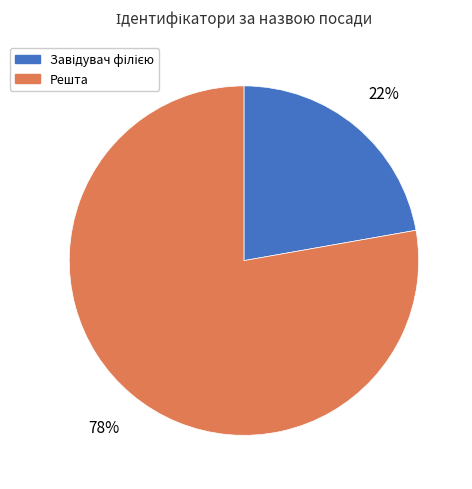

To the nearest percent, what is the average slice percentage?

50%